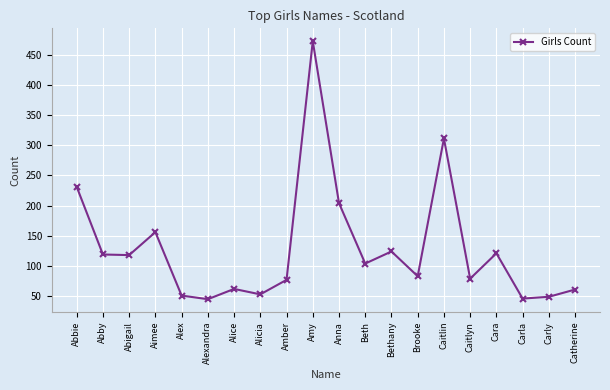

Between Alex and Caitlin, which is larger?

Caitlin